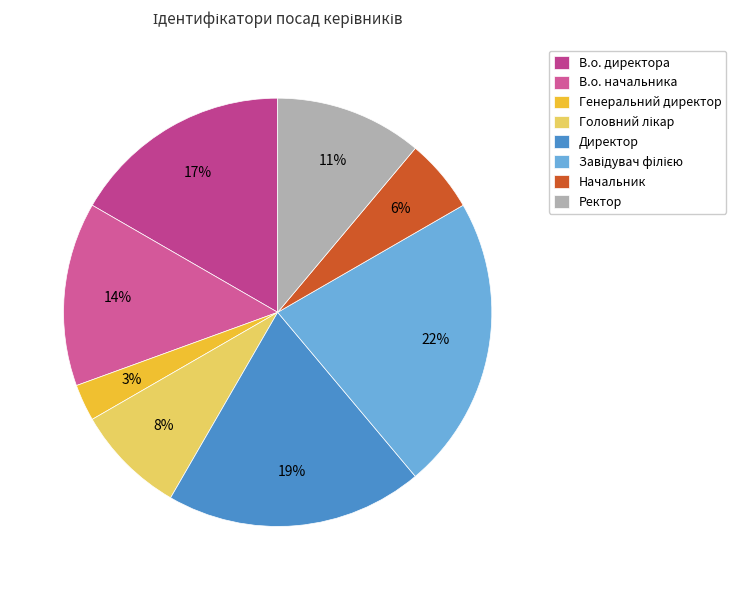

How many segments does this pie chart have?

8